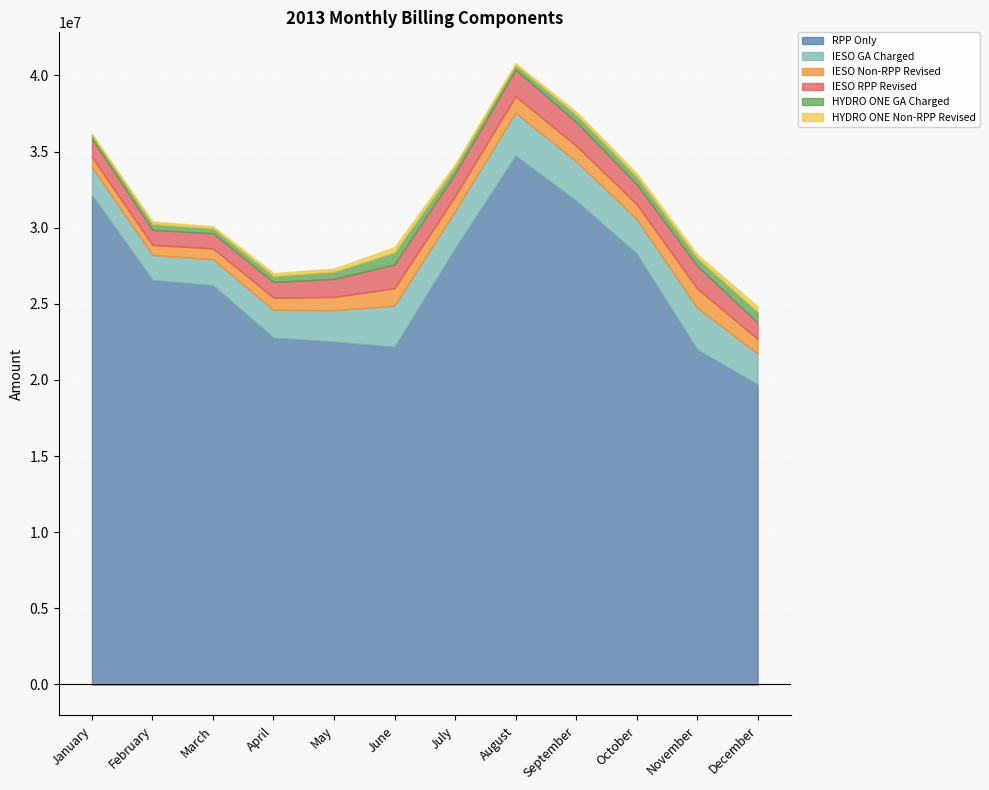

True or false: IESO GA Charged and IESO Non-RPP Revised cross at least once.

False